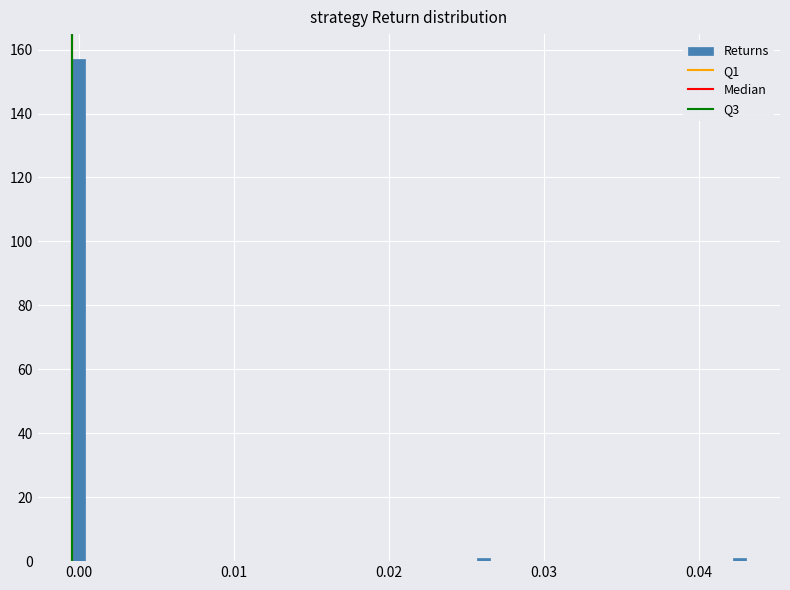

Read against the x-axis, roughly where is the centre of the tallest bar?

0.000